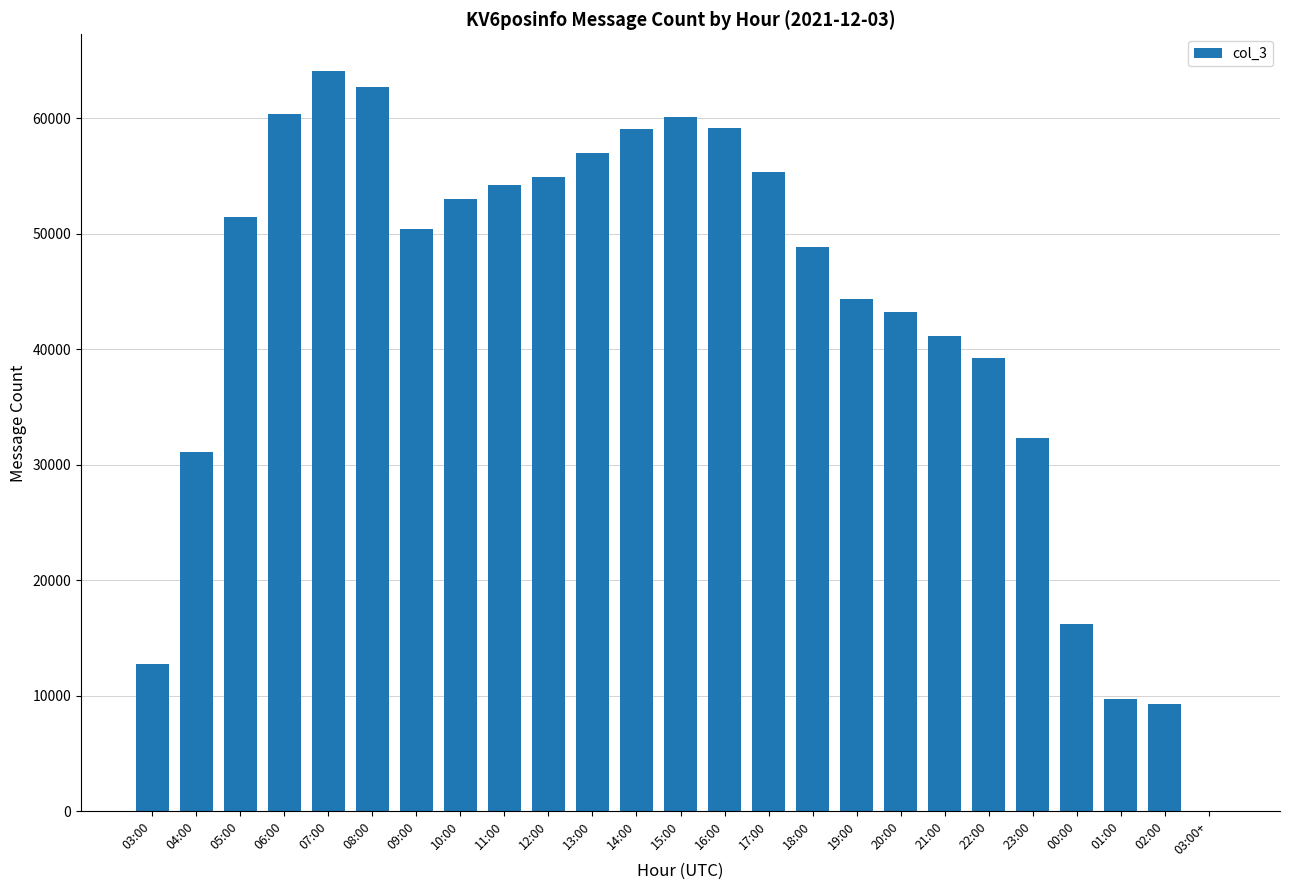

True or false: the data shows 60425 at 06:00.

True